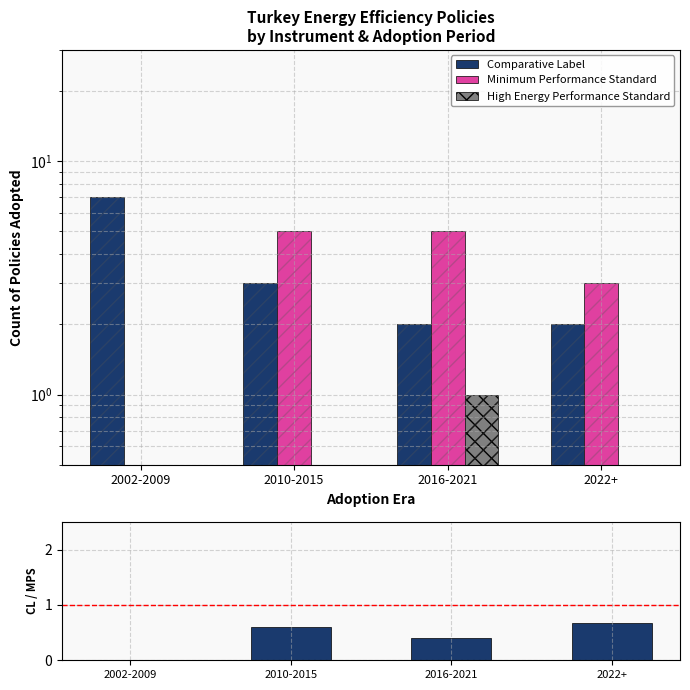

At which category does the chart reach its minimum across all series?

2002-2009